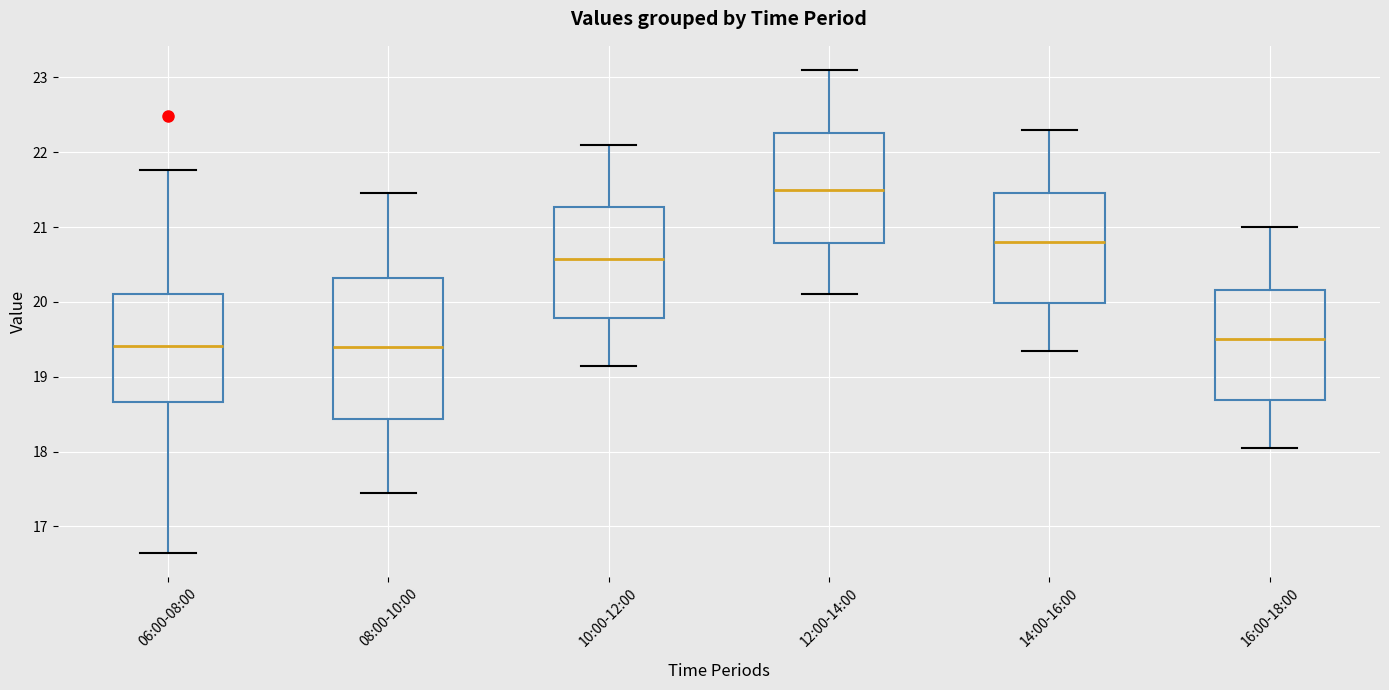

Which box is the tallest, from its lower edge to its upper edge?

08:00-10:00